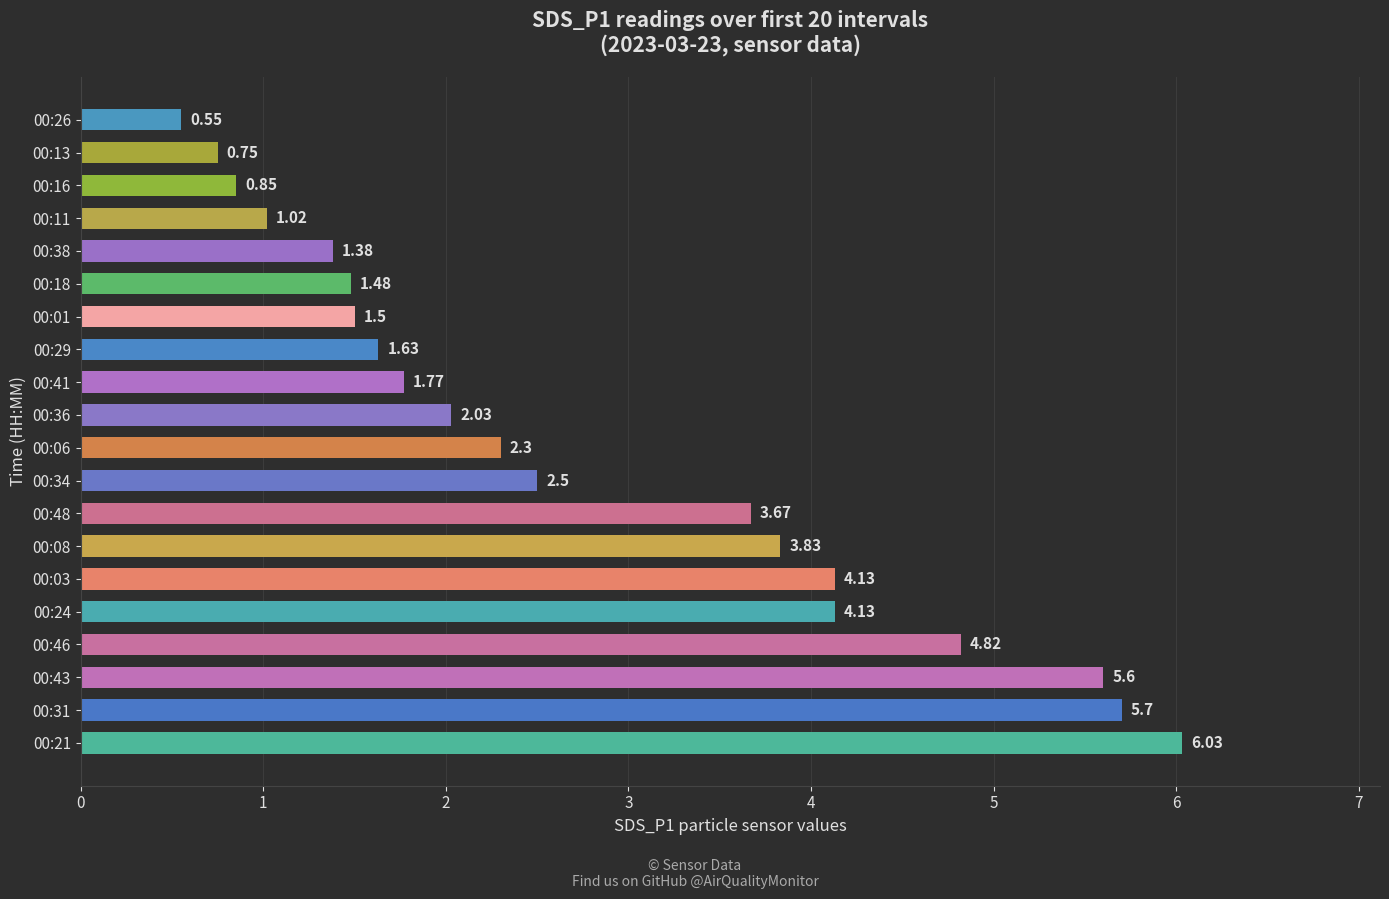

What is the average value?

2.8